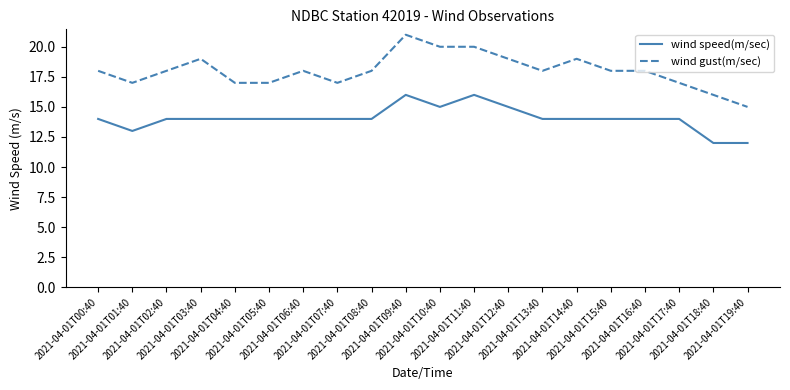

What is the minimum value for wind gust(m/sec)?

15